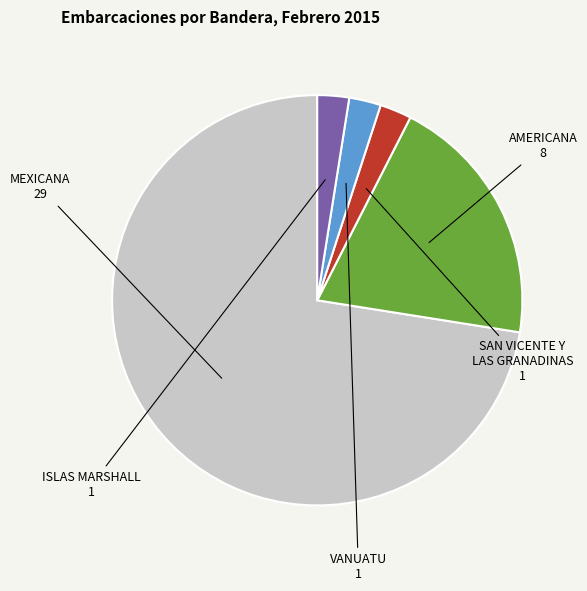

Is there a majority slice in this chart?

Yes